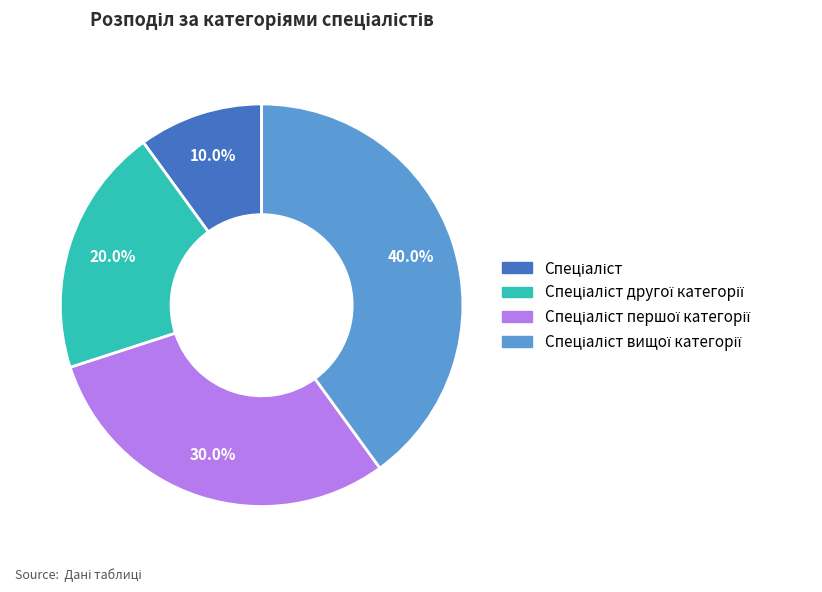

Count the number of slices in the pie.

4